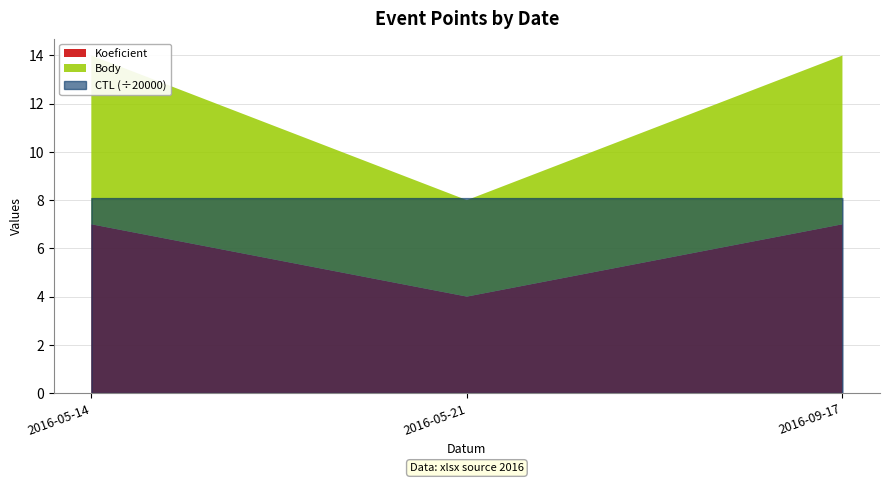

What is the label of the 1st point from the left?

2016-05-14